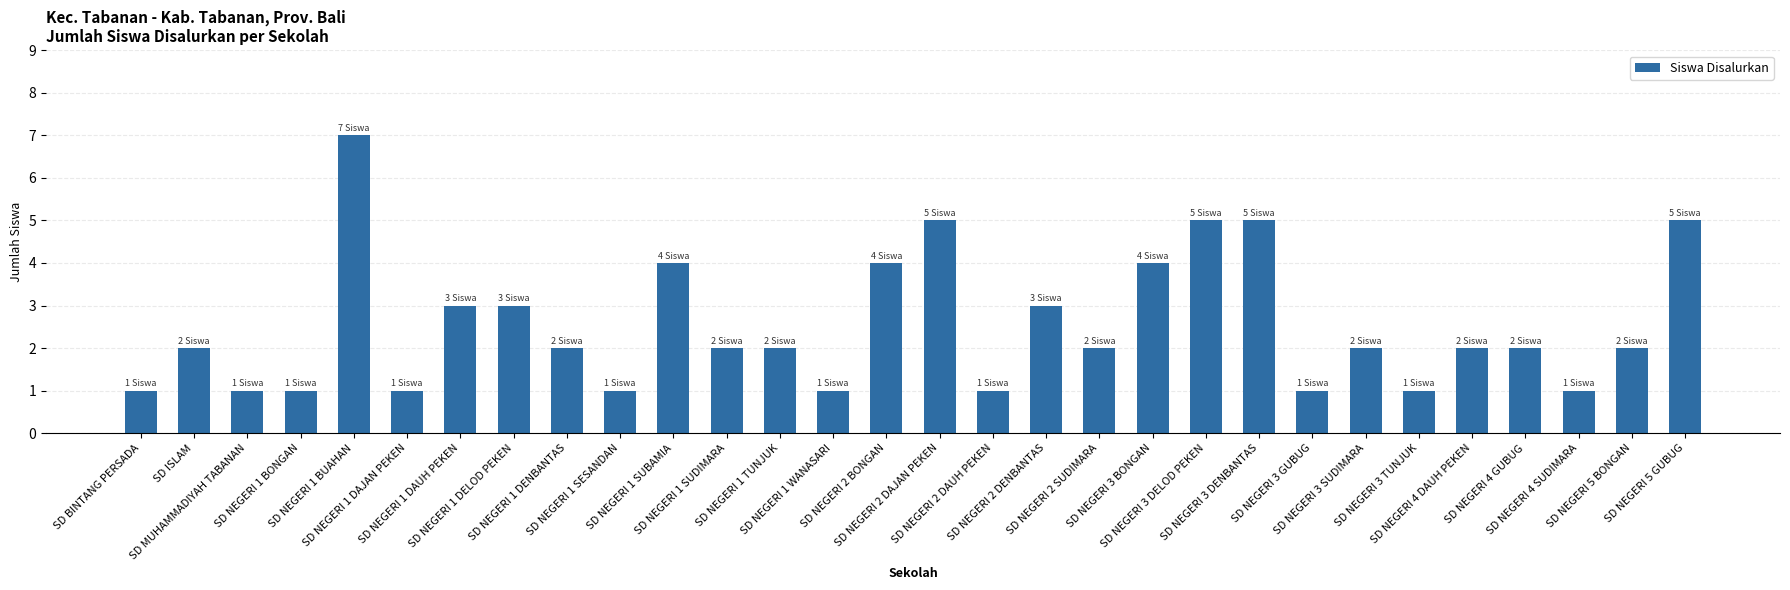

Reading left to right, extract all data points from this chart.

SD BINTANG PERSADA=1	SD ISLAM=2	SD MUHAMMADIYAH TABANAN=1	SD NEGERI 1 BONGAN=1	SD NEGERI 1 BUAHAN=7	SD NEGERI 1 DAJAN PEKEN=1	SD NEGERI 1 DAUH PEKEN=3	SD NEGERI 1 DELOD PEKEN=3	SD NEGERI 1 DENBANTAS=2	SD NEGERI 1 SESANDAN=1	SD NEGERI 1 SUBAMIA=4	SD NEGERI 1 SUDIMARA=2	SD NEGERI 1 TUNJUK=2	SD NEGERI 1 WANASARI=1	SD NEGERI 2 BONGAN=4	SD NEGERI 2 DAJAN PEKEN=5	SD NEGERI 2 DAUH PEKEN=1	SD NEGERI 2 DENBANTAS=3	SD NEGERI 2 SUDIMARA=2	SD NEGERI 3 BONGAN=4	SD NEGERI 3 DELOD PEKEN=5	SD NEGERI 3 DENBANTAS=5	SD NEGERI 3 GUBUG=1	SD NEGERI 3 SUDIMARA=2	SD NEGERI 3 TUNJUK=1	SD NEGERI 4 DAUH PEKEN=2	SD NEGERI 4 GUBUG=2	SD NEGERI 4 SUDIMARA=1	SD NEGERI 5 BONGAN=2	SD NEGERI 5 GUBUG=5